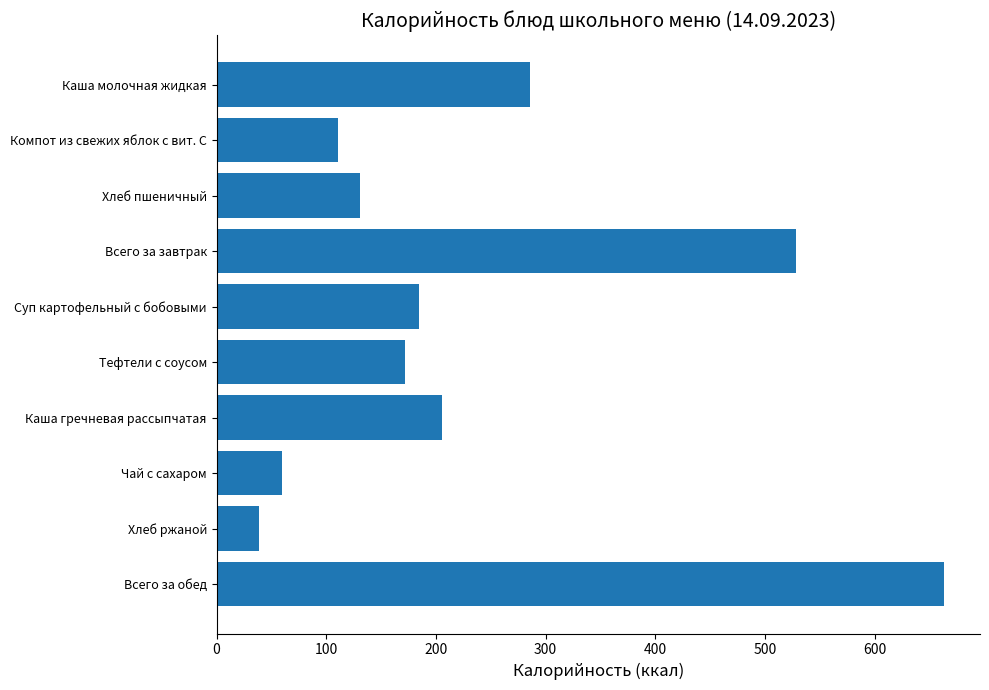

Which label corresponds to the smallest value in the chart?

Хлеб ржаной